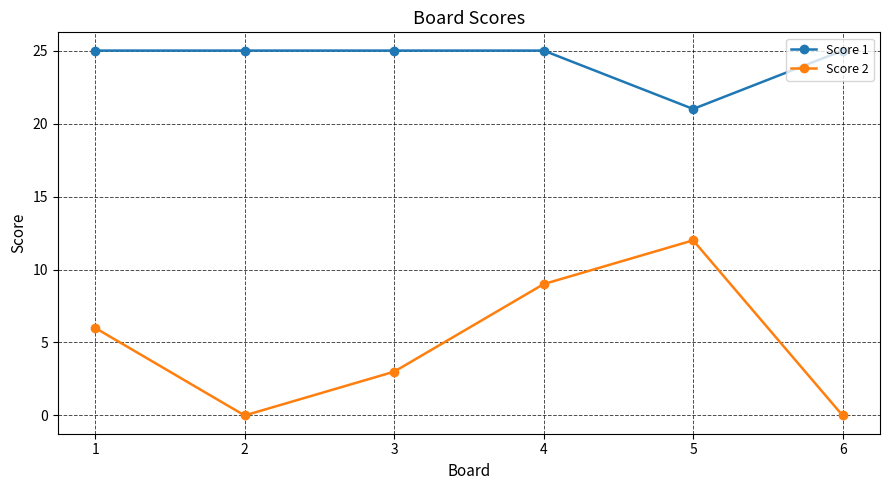

Which series has the widest spread of values?

Score 2